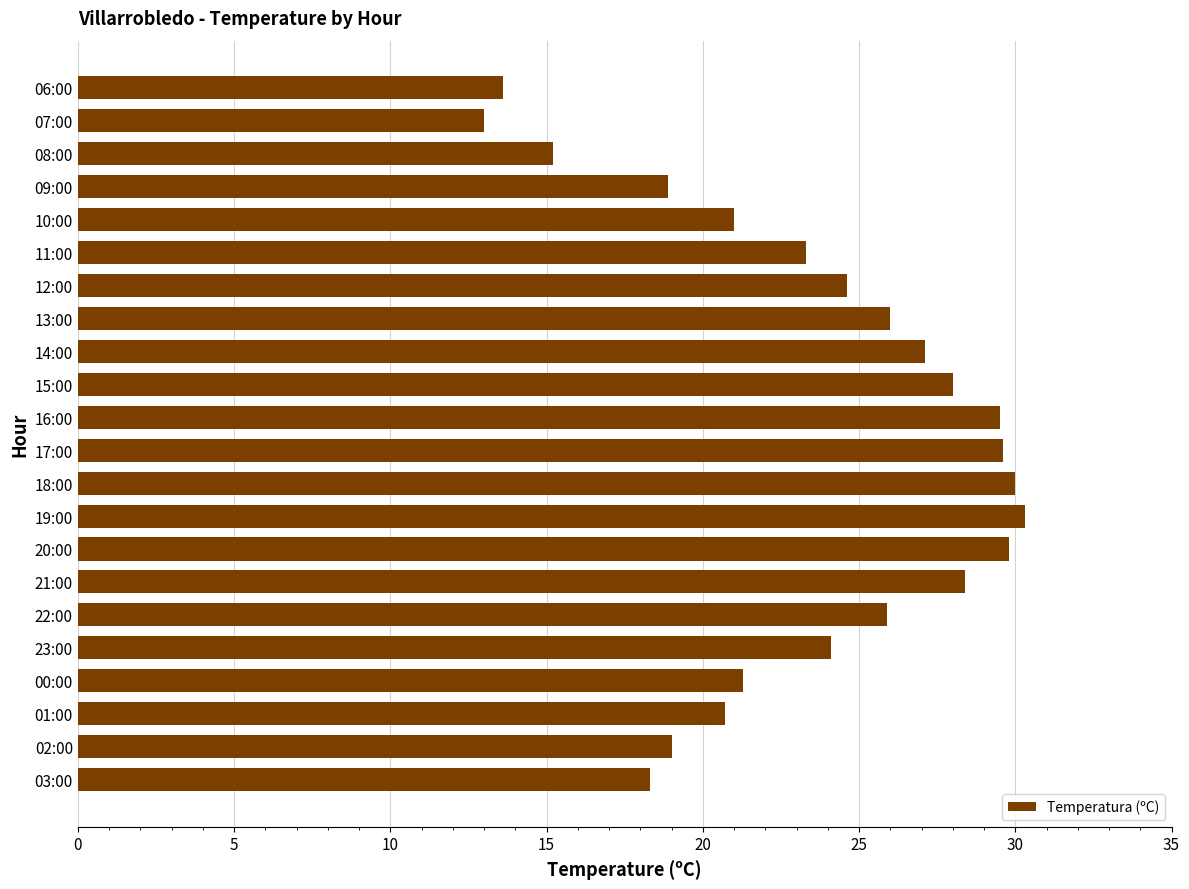

Between 17:00 and 21:00, which is larger?

17:00